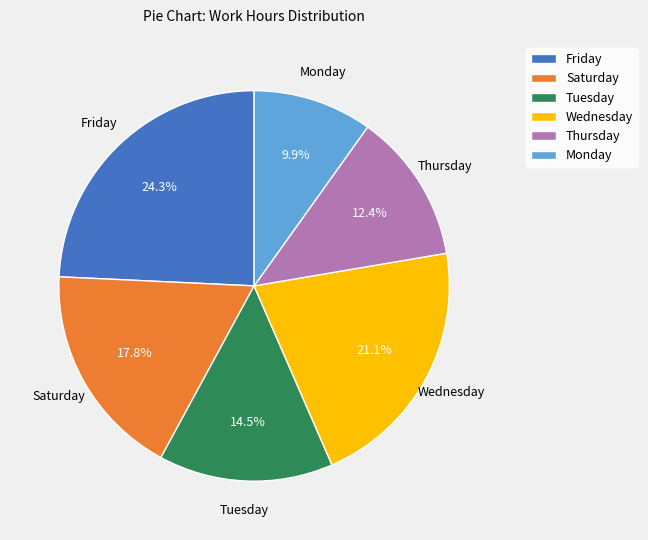

What is the ratio of the value at Tuesday to the value at Monday?

1.5